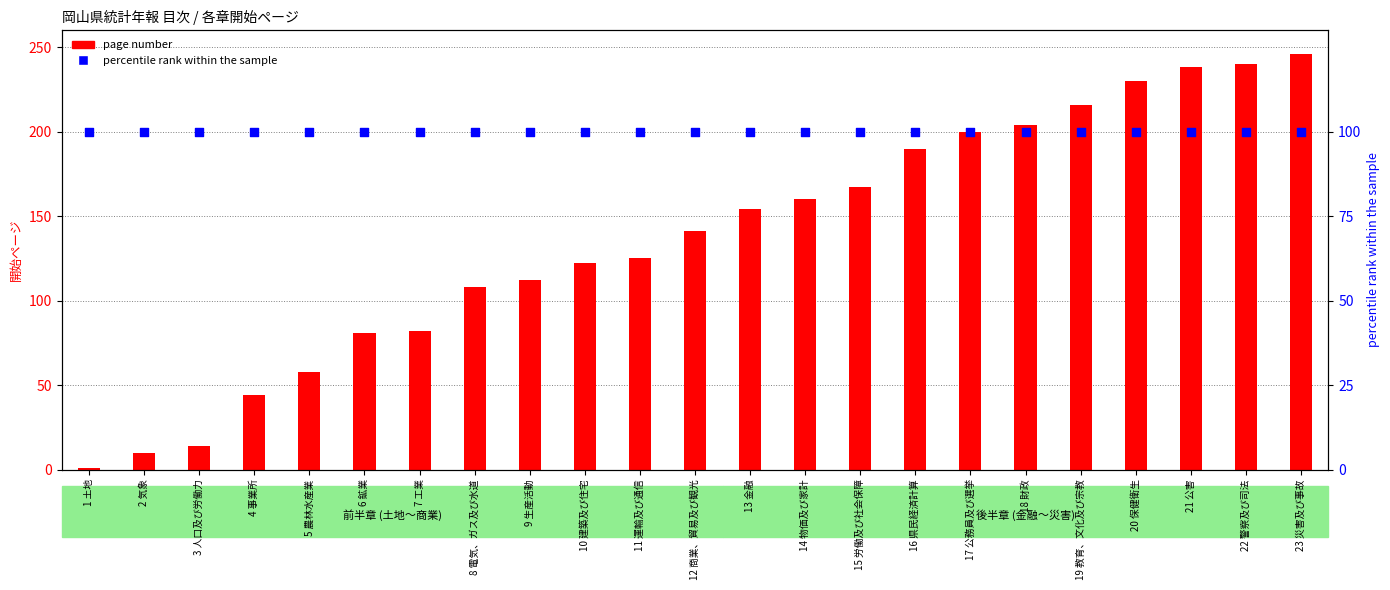

At which category is the sum across all series the highest?

23 災害及び事故